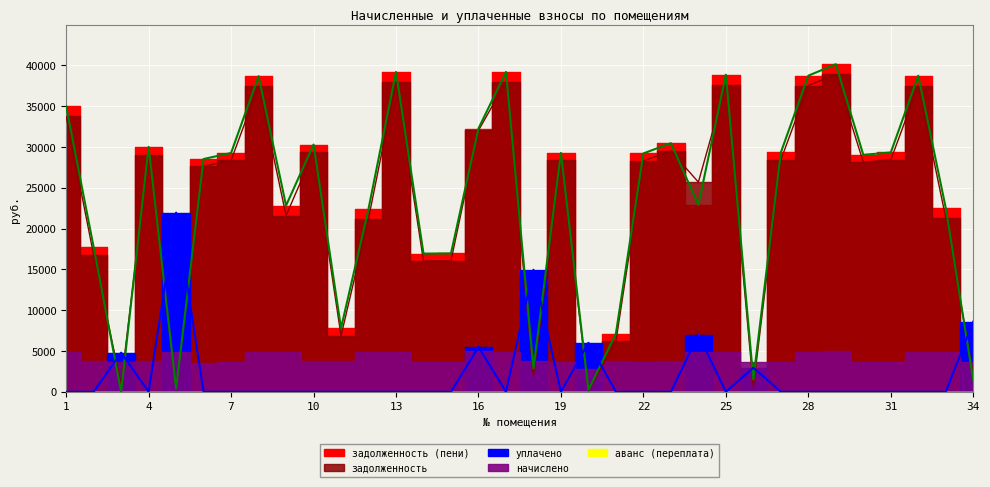

Which label corresponds to the smallest value in the chart?

3